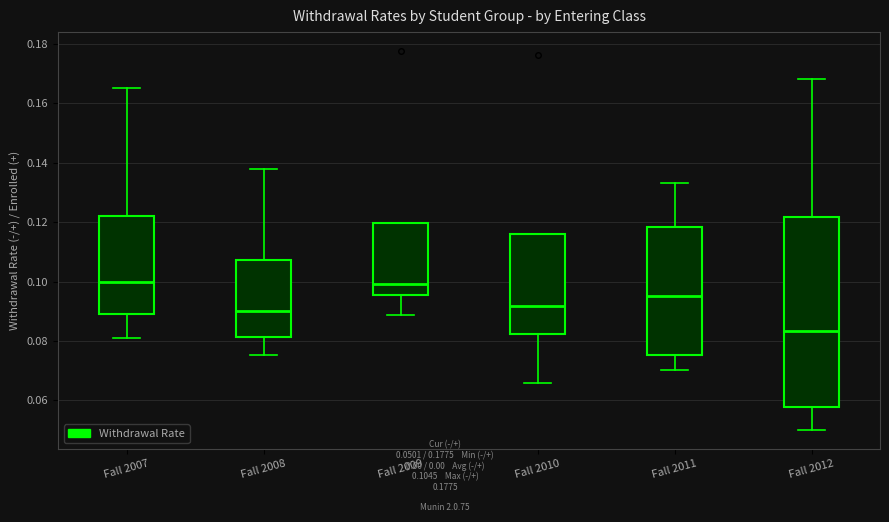

Which box has the lowest median line?

Fall 2012